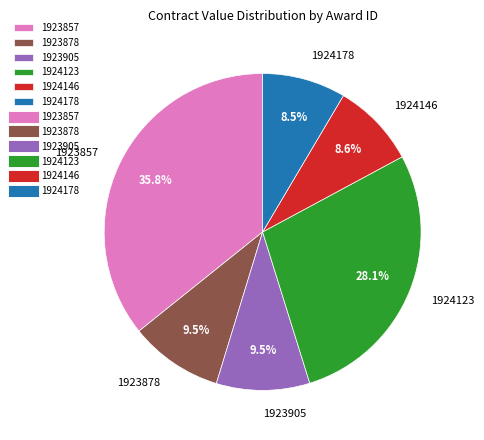

True or false: 1923905 accounts for 1% of the total.

False